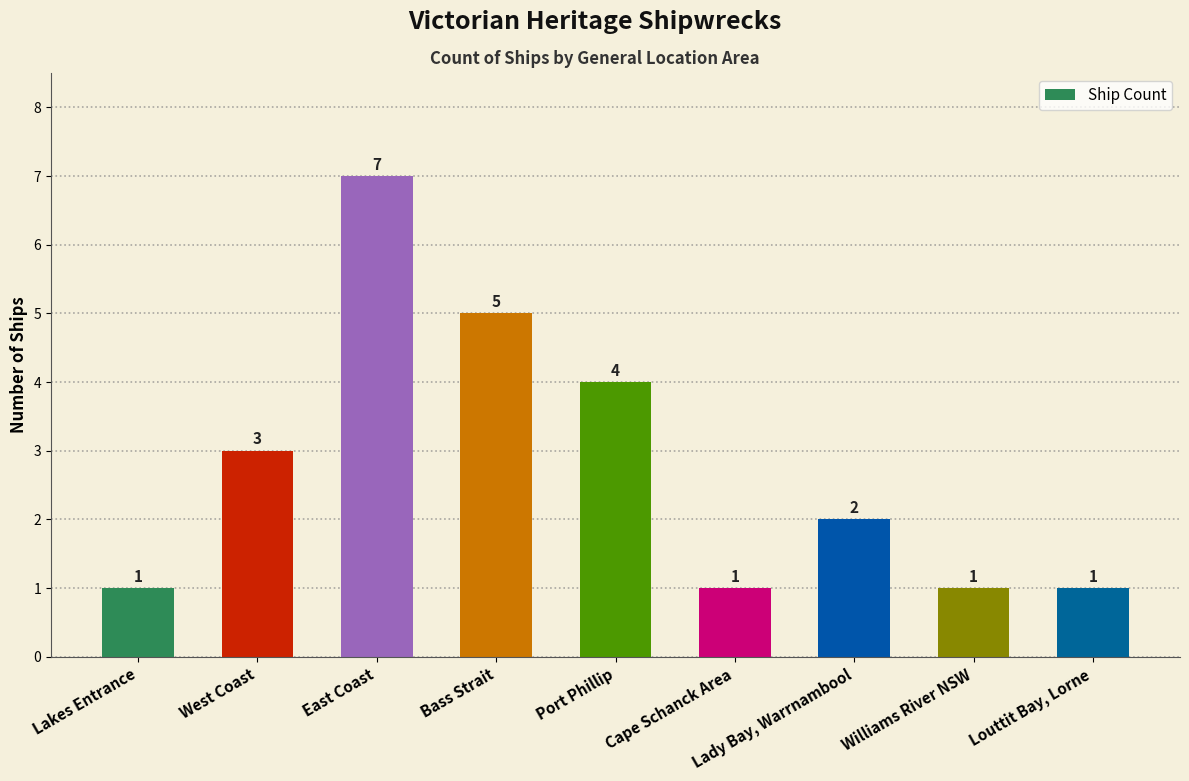

Does the chart contain any negative values?

No